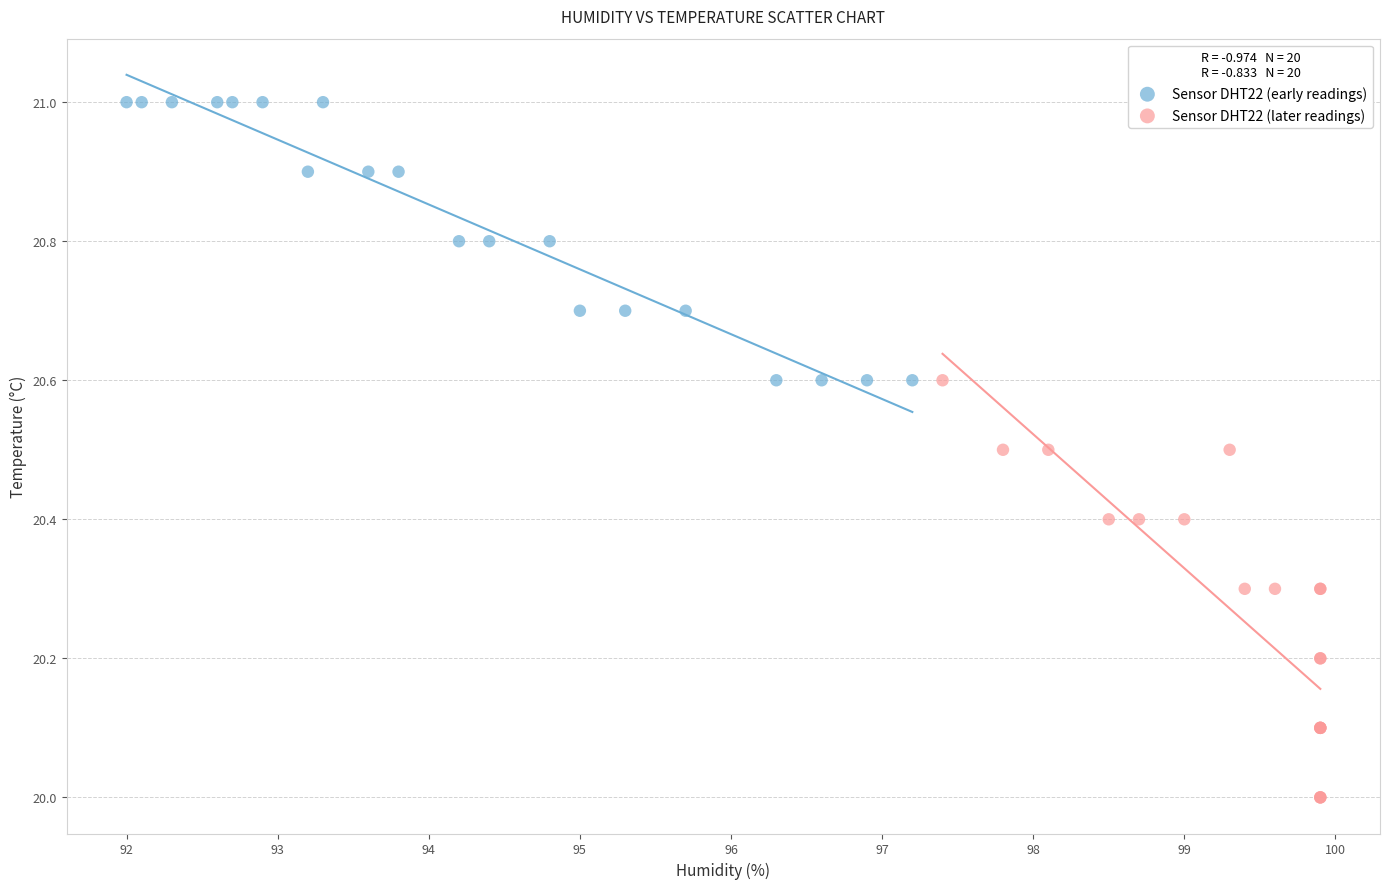

Which series reaches the minimum Y coordinate?

Sensor DHT22 (later readings)